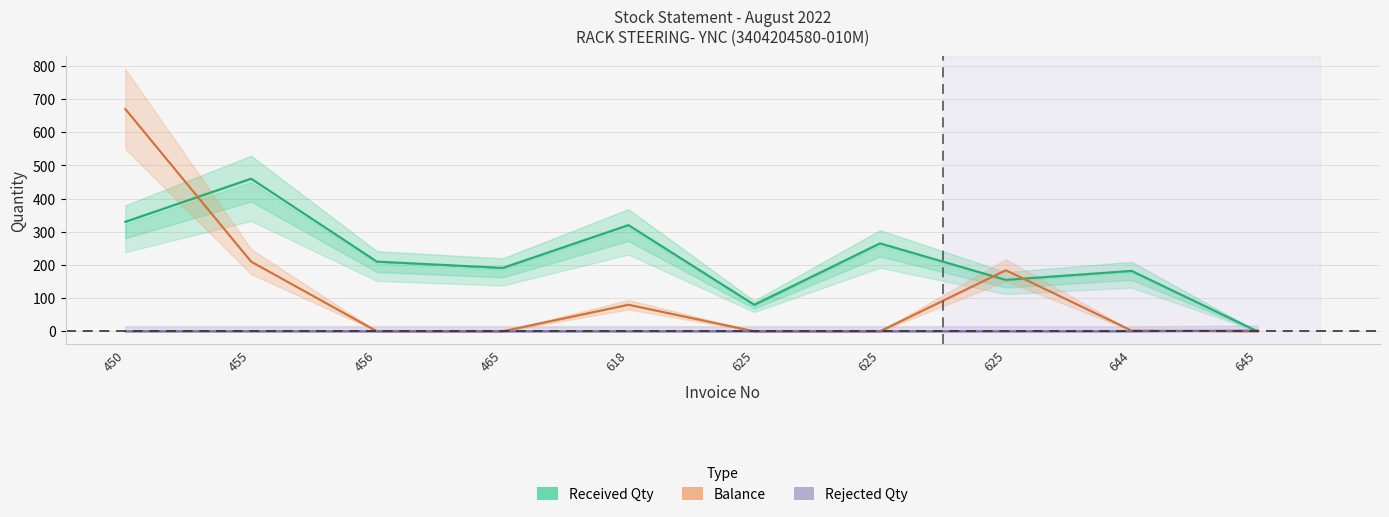

Read the Balance value at 455, to the nearest 50.

200